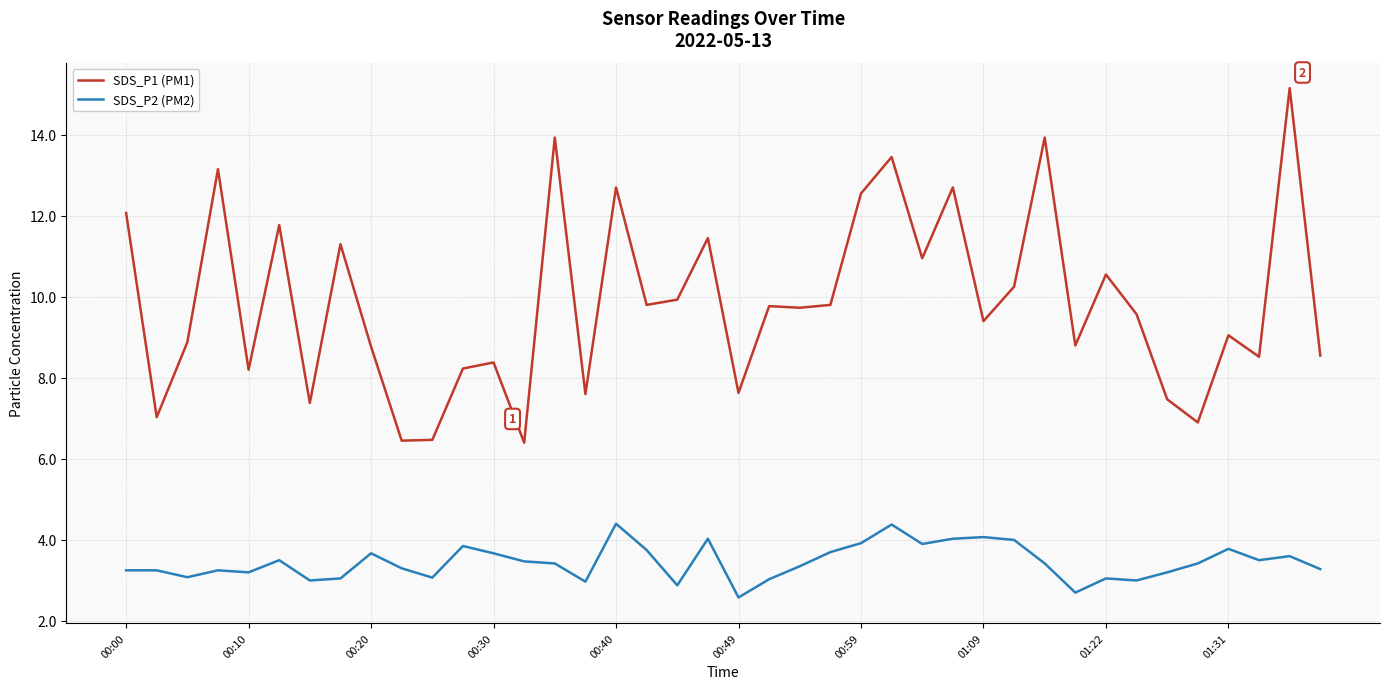

List the series in order of their overall mean, lowest first.

SDS_P2 (PM2), SDS_P1 (PM1)